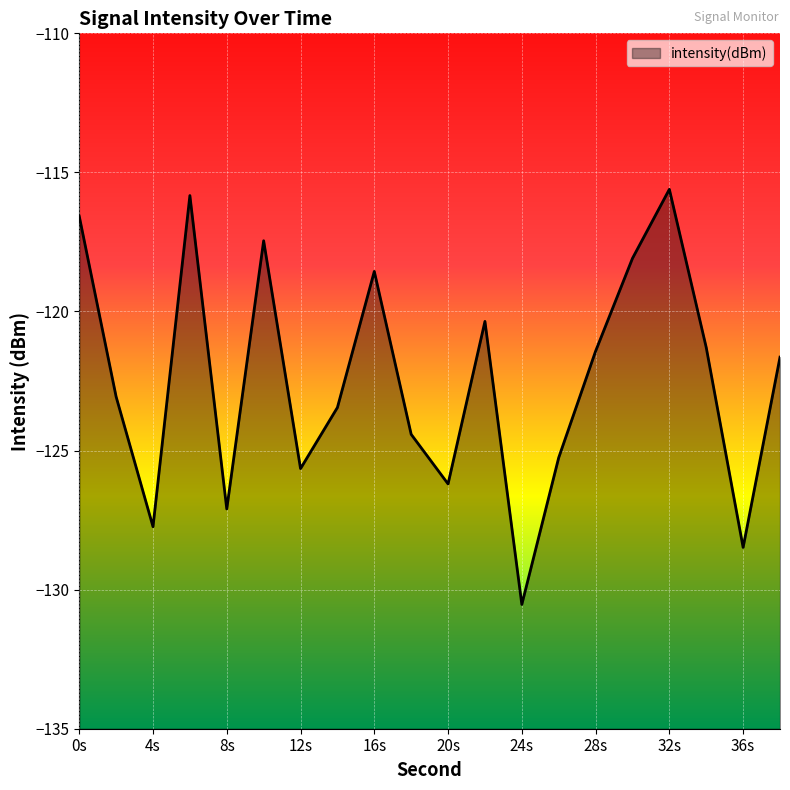

What is the change in value from 2 to 14?

-0.4